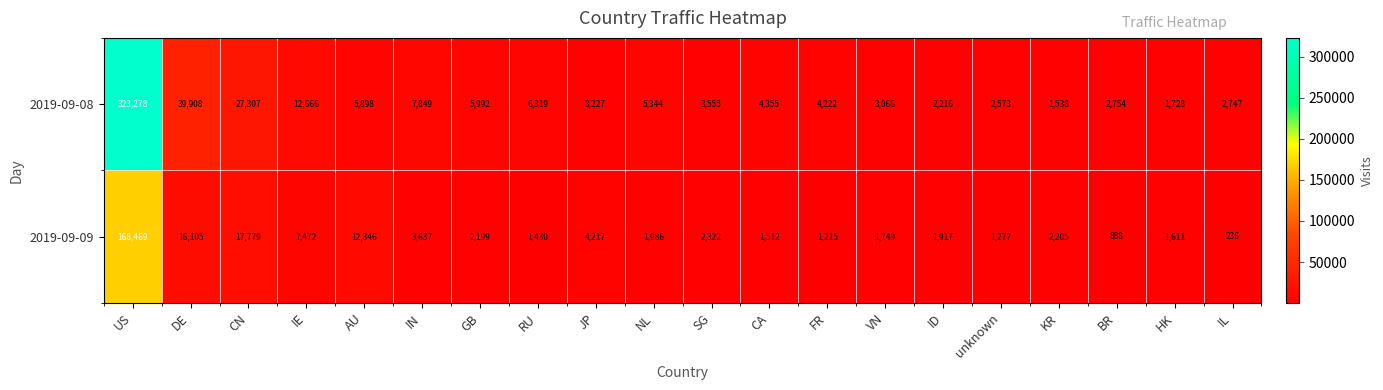

Rank the categories by 2019-09-09 value from highest to lowest.

US, CN, DE, AU, IE, JP, IN, SG, KR, GB, NL, ID, VN, HK, CA, RU, unknown, FR, BR, IL